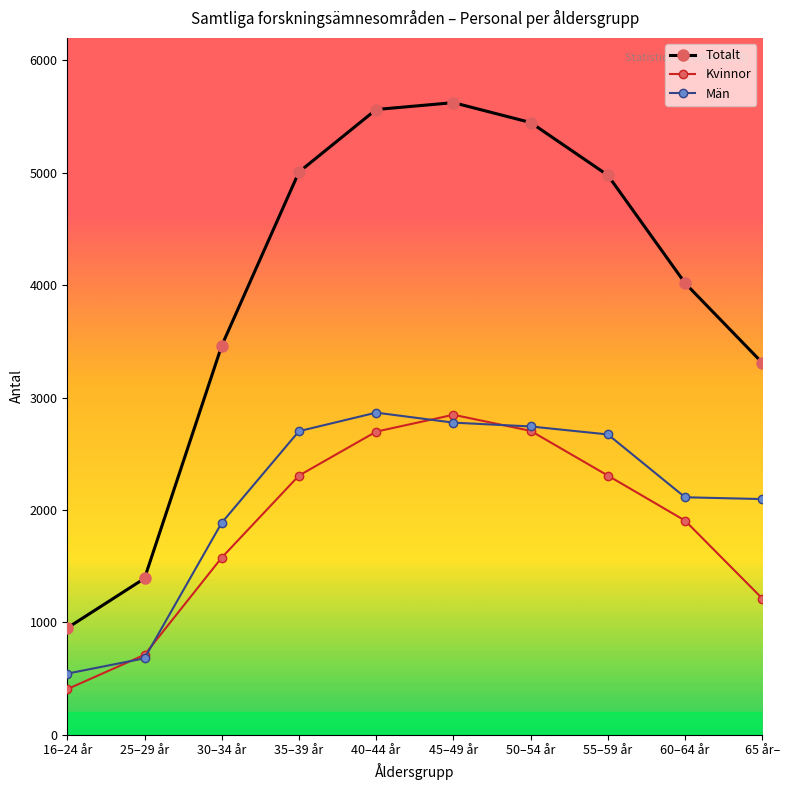

What are all the series names shown in the legend?

Totalt, Kvinnor, Män